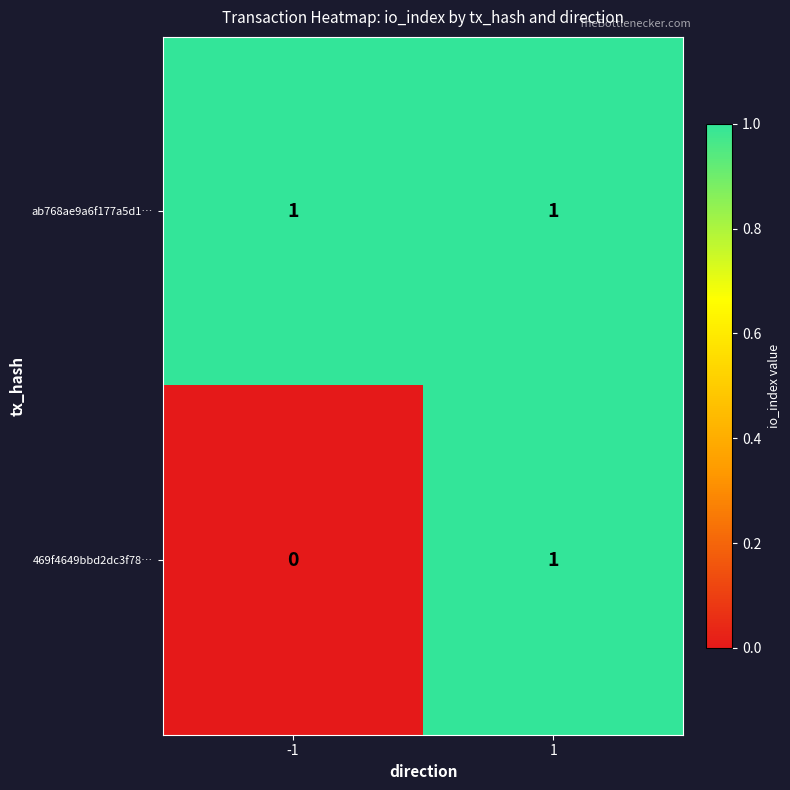

The value of ab768ae9a6f177a5d1… at -1 is 1. True or false?

True